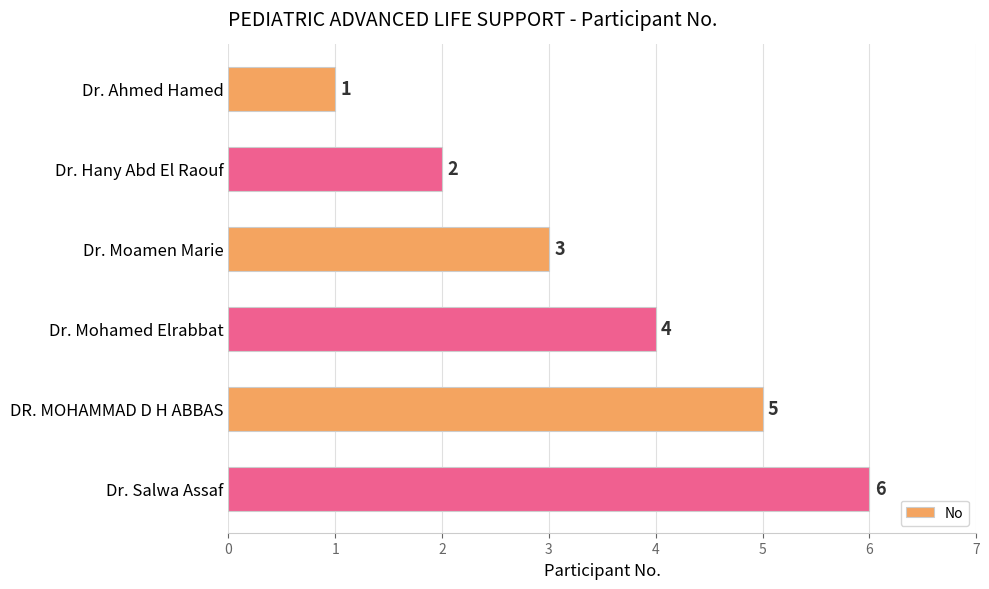

Rank the categories by value from lowest to highest.

Dr. Ahmed Hamed, Dr. Hany Abd El Raouf, Dr. Moamen Marie, Dr. Mohamed Elrabbat, DR. MOHAMMAD D H ABBAS, Dr. Salwa Assaf